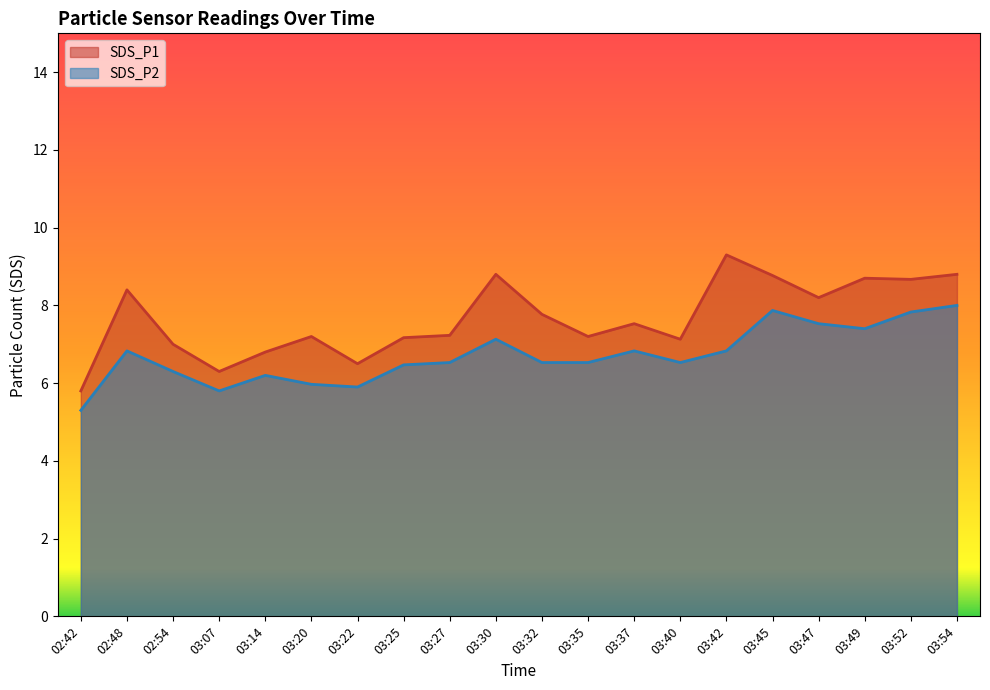

How many data points in SDS_P1 are above 7?

15